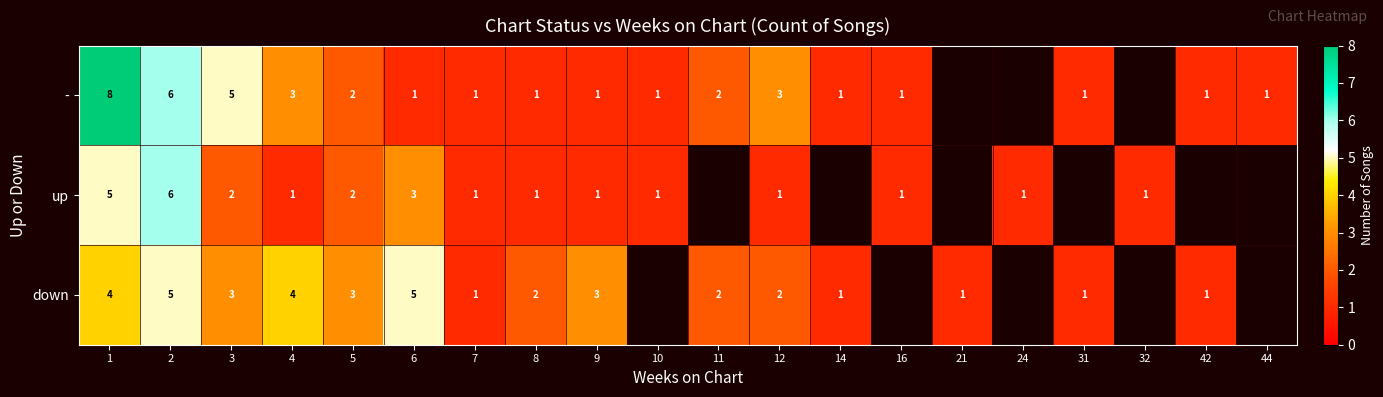

Between 3 and 5, which series saw the biggest shift?

-